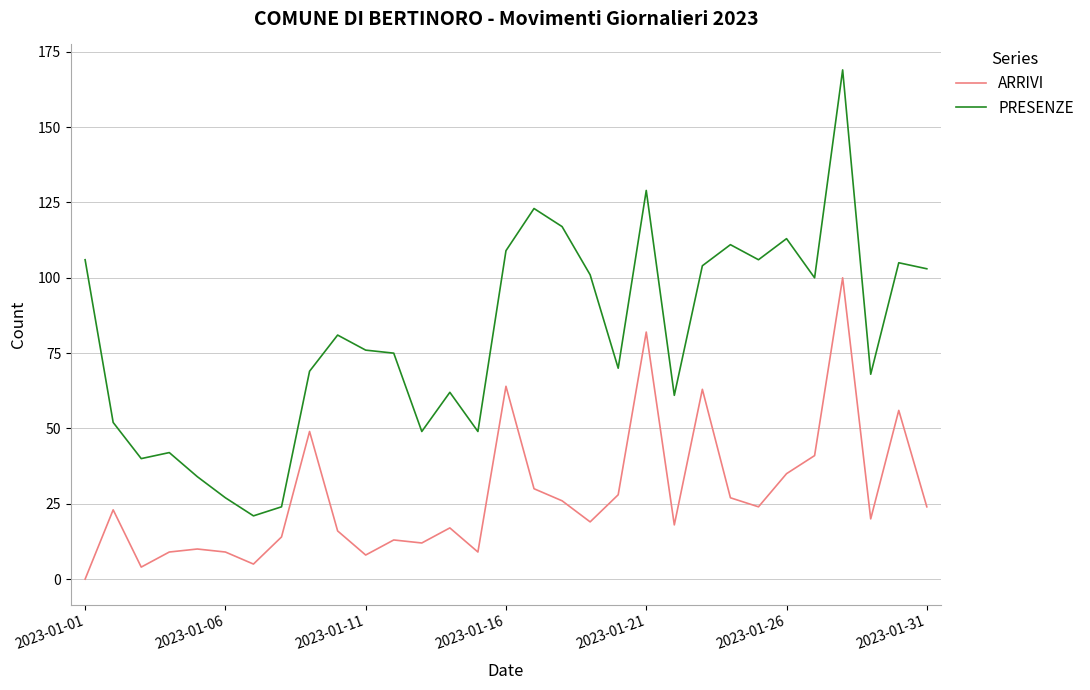

List the series in order of their overall mean, lowest first.

ARRIVI, PRESENZE